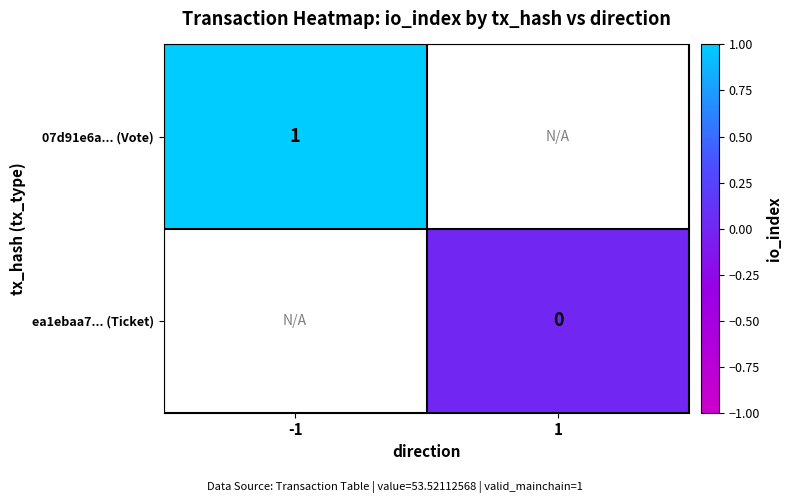

The 07d91e6a... (Vote) series shows 0 at -1. True or false?

False